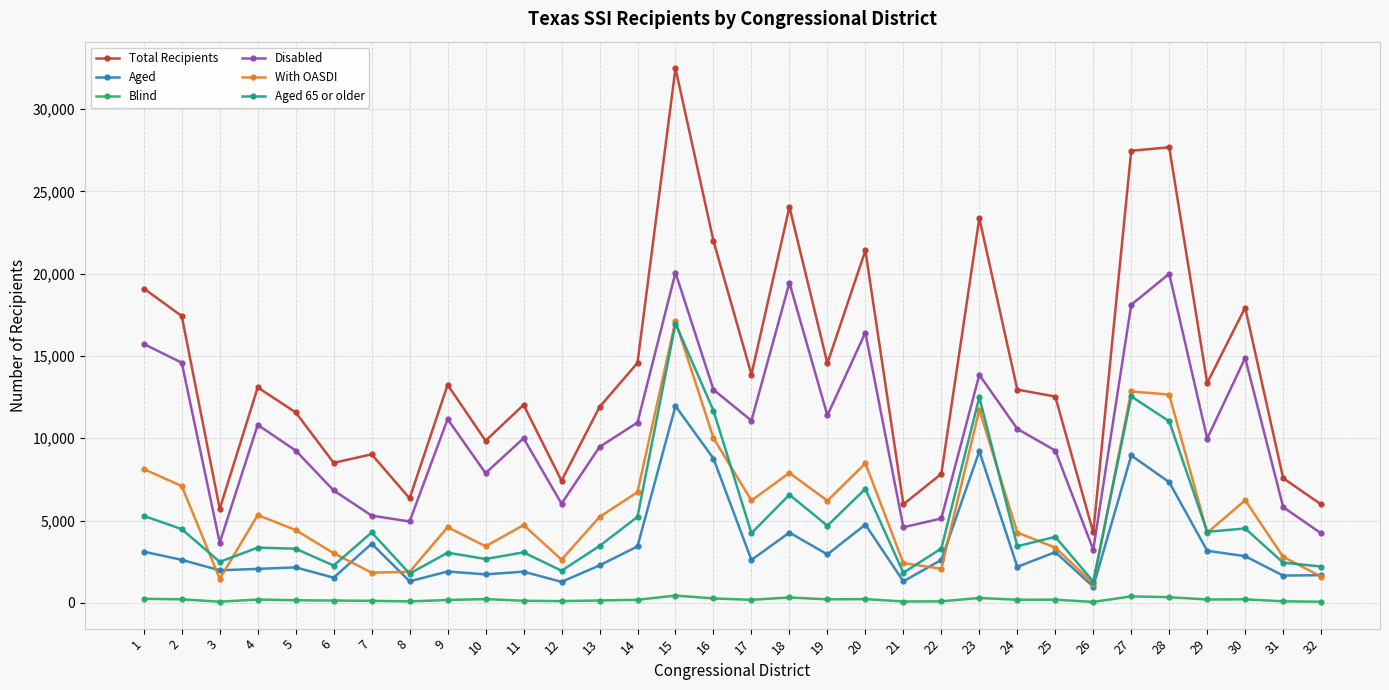

Which series has the largest total across all categories?

Total Recipients